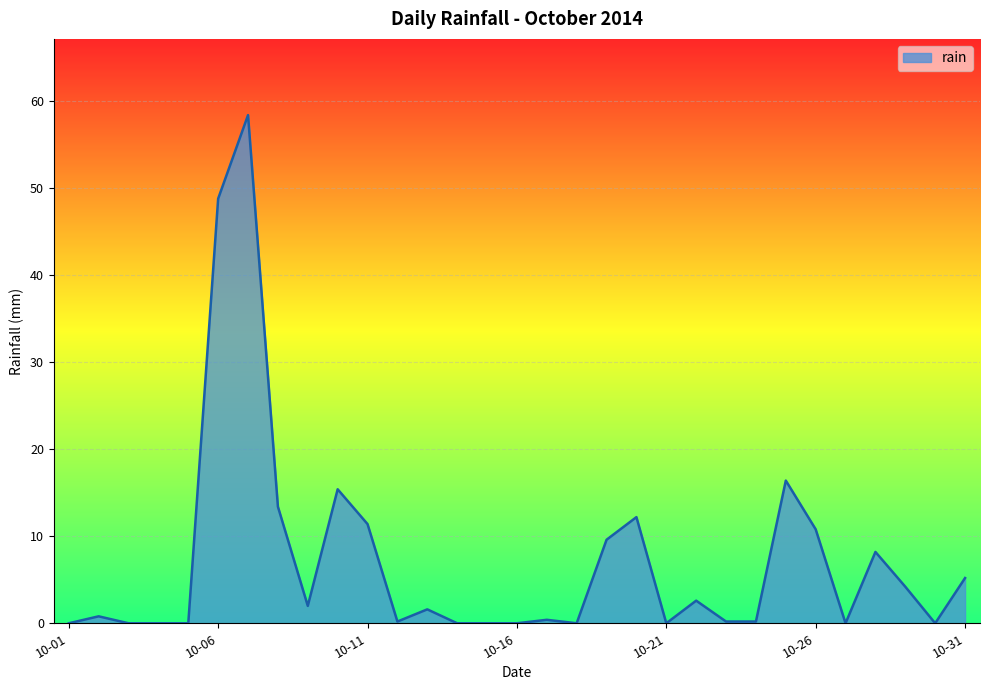

What is the maximum value shown in the chart?

58.4